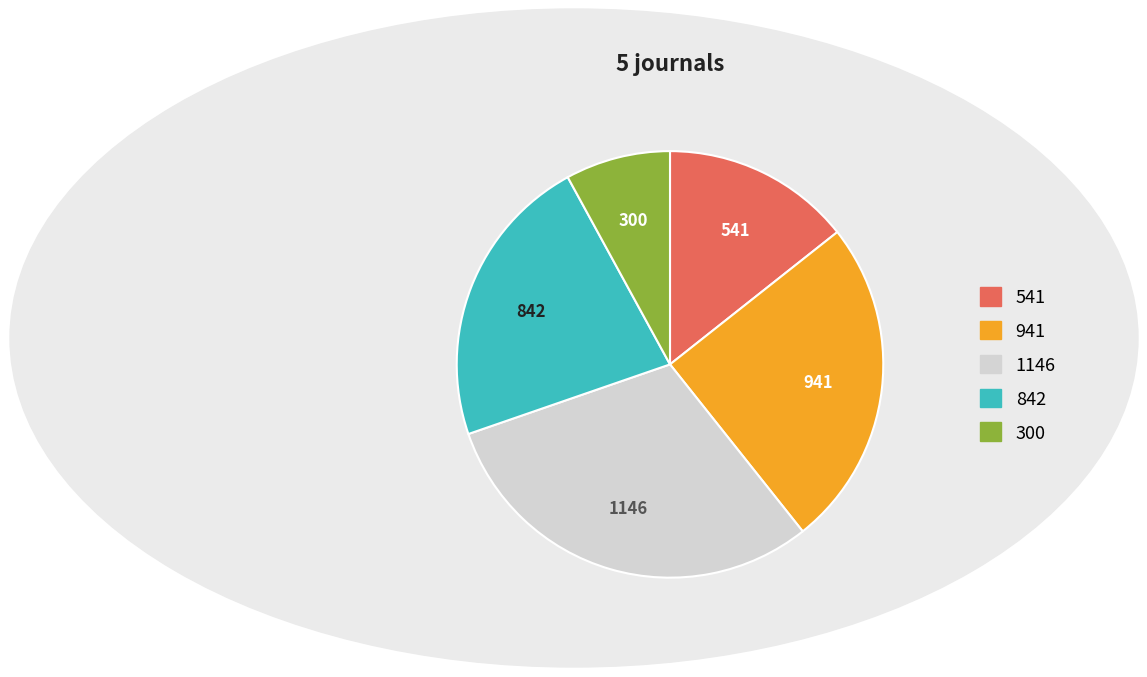

Is there any slice that represents more than half of the pie?

No